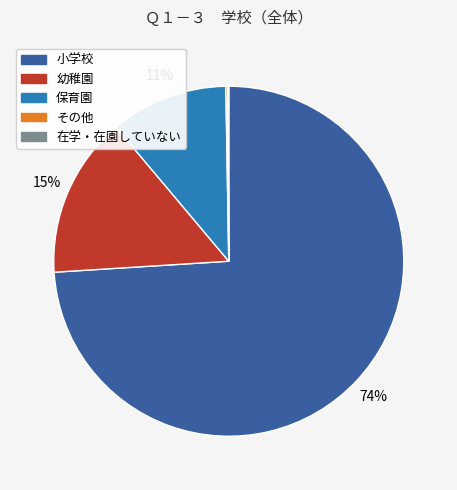

To the nearest percent, what percentage of the pie is 幼稚園?

15%